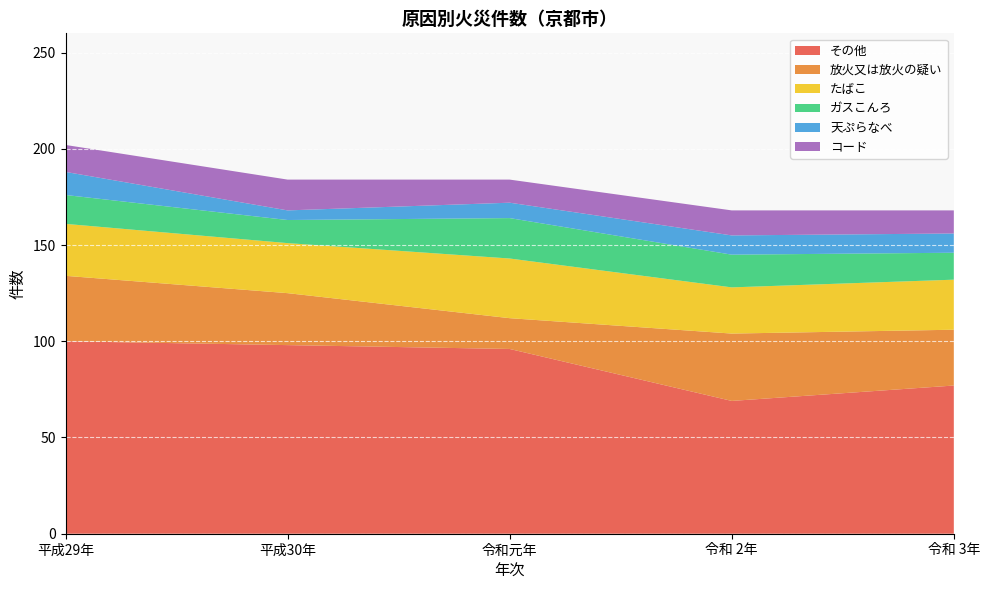

Reading left to right, what are all the values shown in this chart?

その他: 100	98	96	69	77
放火又は放火の疑い: 34	27	16	35	29
たばこ: 27	26	31	24	26
ガスこんろ: 15	12	21	17	14
天ぷらなべ: 12	5	8	10	10
コード: 14	16	12	13	12